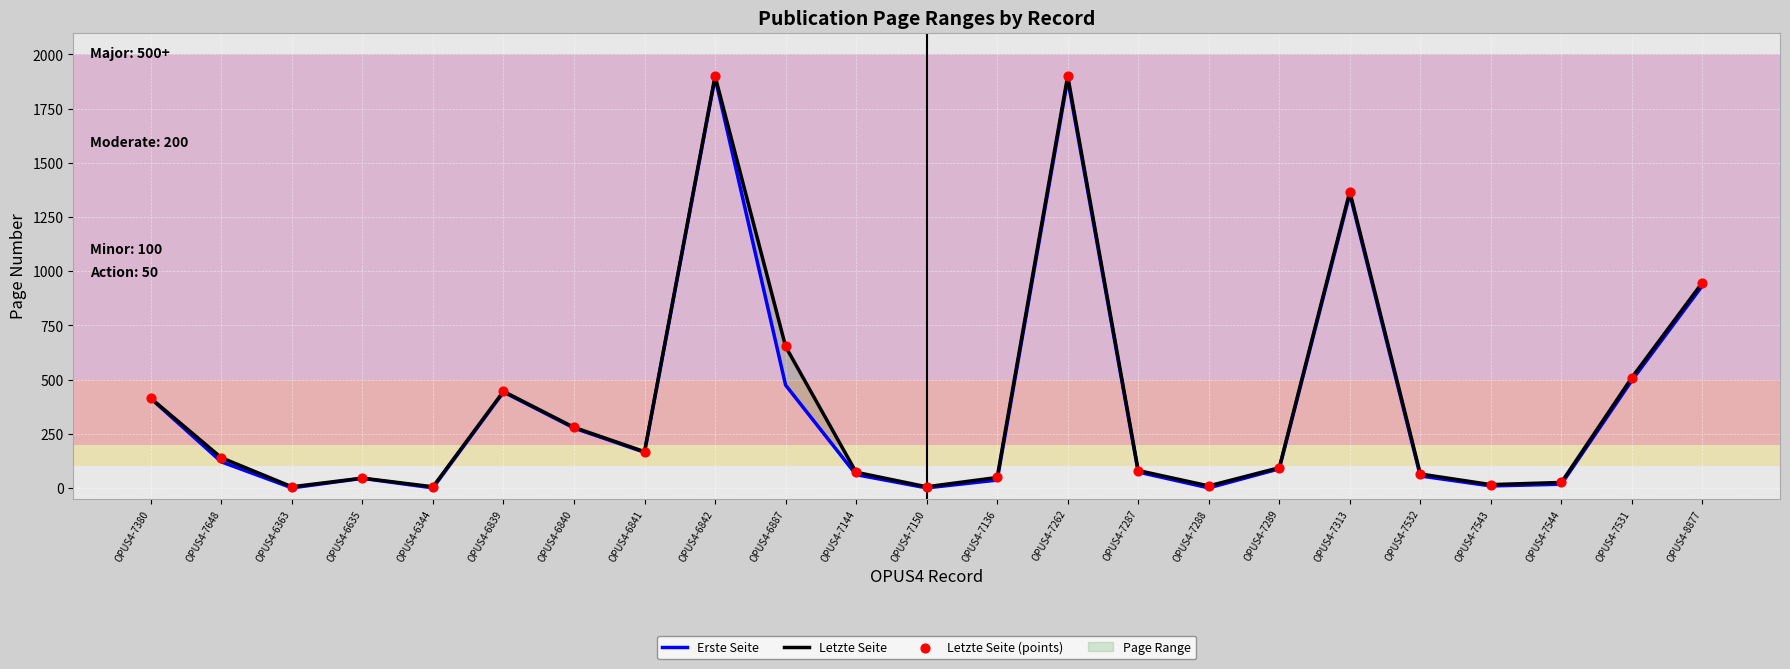

Is the value of Letzte Seite (points) at OPUS4-6839 greater than the value of Erste Seite at OPUS4-7136?

Yes